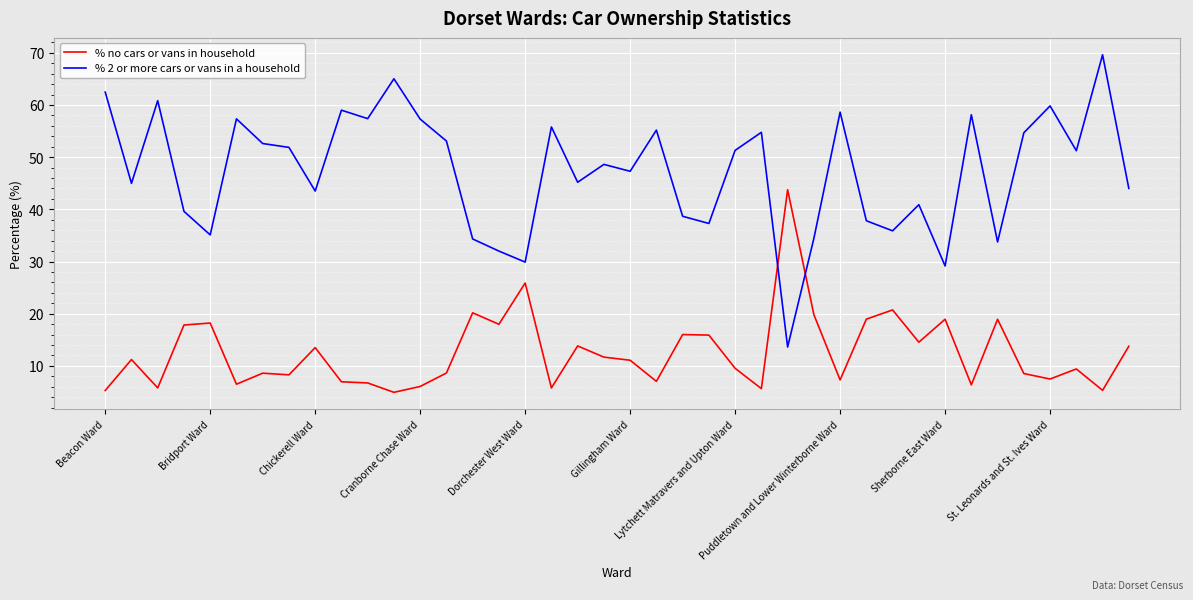

Does the chart display data point markers on the line(s)?

No